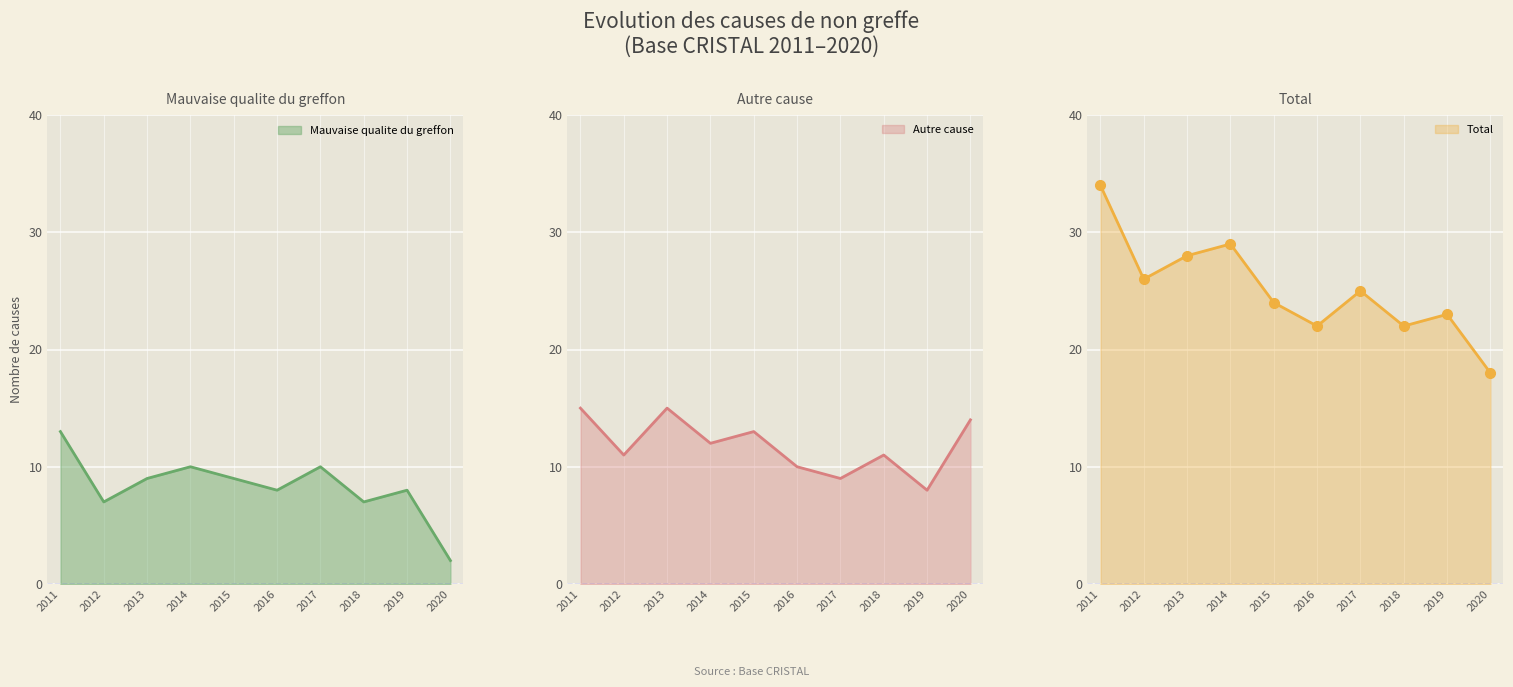

Reading left to right, list all the values displayed in this chart.

Mauvaise qualite du greffon: 13	7	9	10	9	8	10	7	8	2
Autre cause: 15	11	15	12	13	10	9	11	8	14
Total: 34	26	28	29	24	22	25	22	23	18